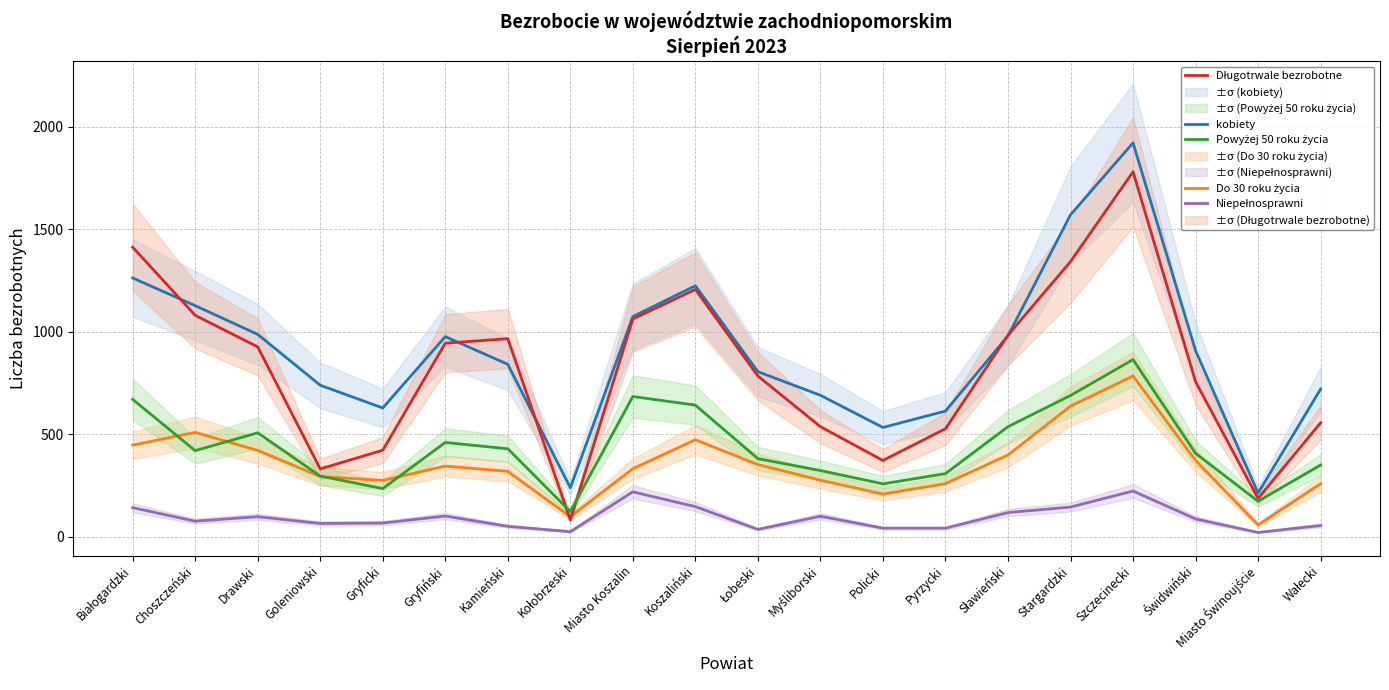

How many intersections are there between Powyżej 50 roku życia and Do 30 roku życia?

4